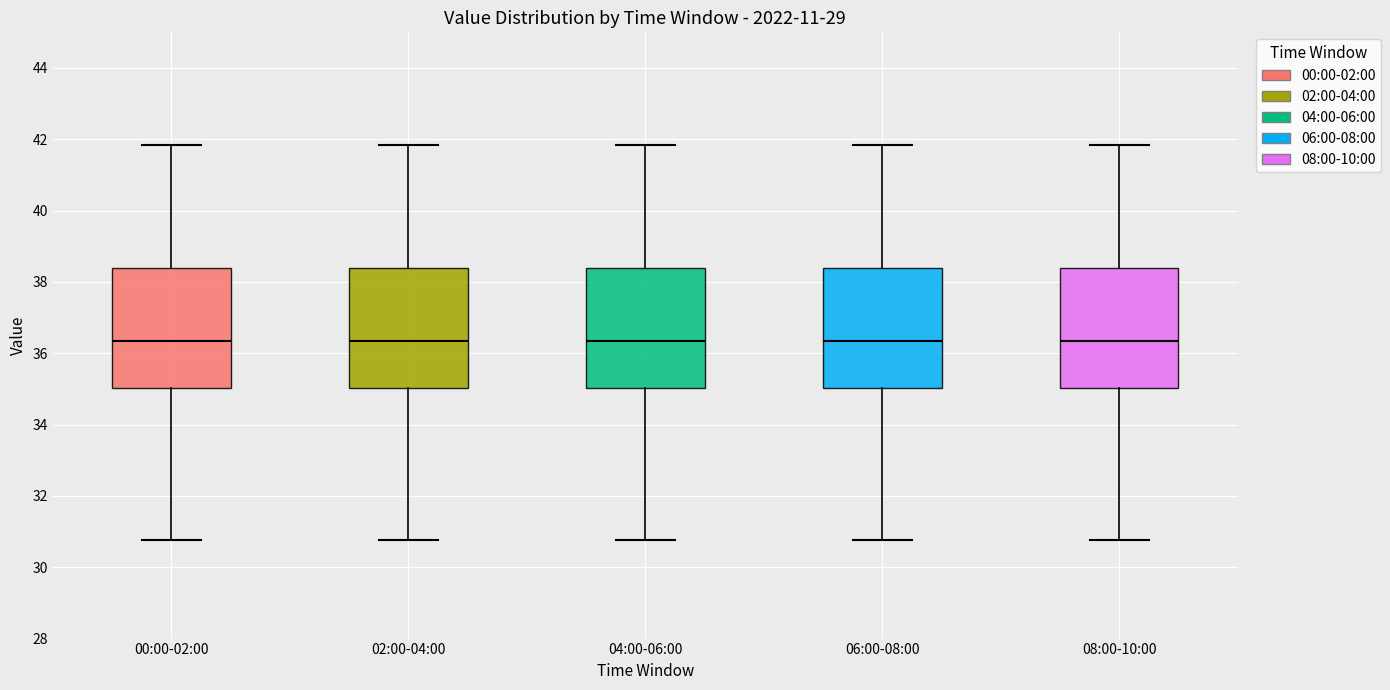

Where does the upper whisker of the box for 06:00-08:00 end on the y-axis? The values are not printed on the chart, so give them approximately, as read against the axis.

41.8